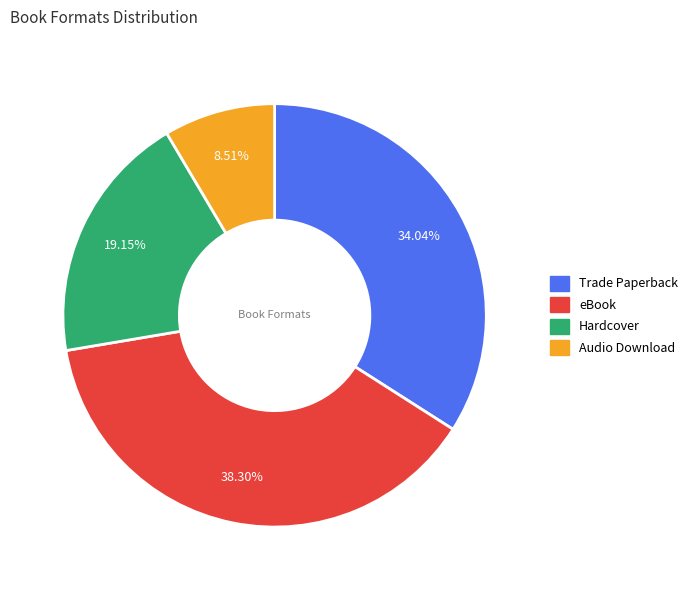

Is the sum of Hardcover and eBook greater than half?

Yes